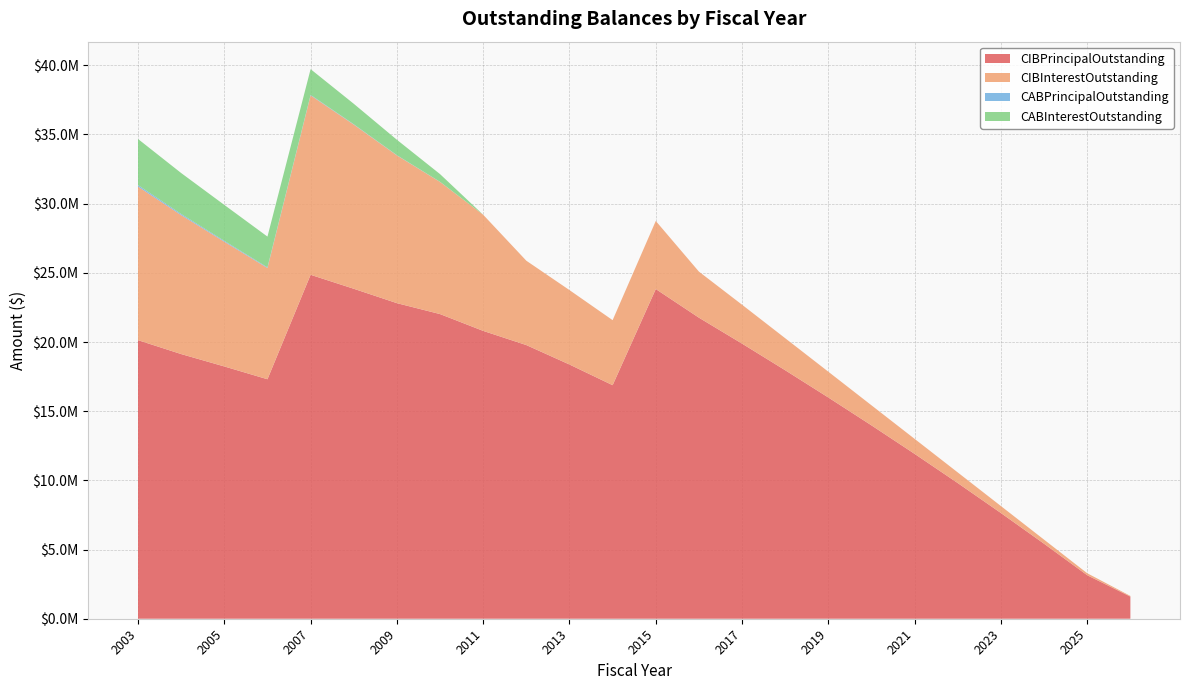

Reading left to right, list all the values displayed in this chart.

CIBPrincipalOutstanding: 20135000.0	19130000.0	18235000.0	17310000.0	24860000.0	23850000.0	22810000.0	22020000.0	20805000.0	19780000.0	18375000.0	16880000.0	23830000.0	21760000.0	19885000.0	17960000.0	15990000.0	13975000.0	11915000.0	9805000.0	7640000.0	5420000.0	3145000.0	1600000.0
CIBInterestOutstanding: 11100629.6	10043831.2	9015458.8	8040223.8	12967926.8	11865691.2	10678602.5	9551113.8	8393125.0	6096145.8	5378953.8	4699900.0	4920276.2	3329368.1	2809853.8	2314340.0	1863010.0	1449500.0	1083630.0	766680.0	503190.0	294570.0	142350.0	48000.0
CABPrincipalOutstanding: 106760.0	81536.0	62373.0	46644.0	34550.0	24496.0	16764.0	7447.0	0.0	0.0	0.0	0.0	0.0	0.0	0.0	0.0	0.0	0.0	0.0	0.0	0.0	0.0	0.0	0.0
CABInterestOutstanding: 3333240.0	2958464.0	2597627.0	2223356.0	1860450.0	1480504.0	1113236.0	557553.0	0.0	0.0	0.0	0.0	0.0	0.0	0.0	0.0	0.0	0.0	0.0	0.0	0.0	0.0	0.0	0.0